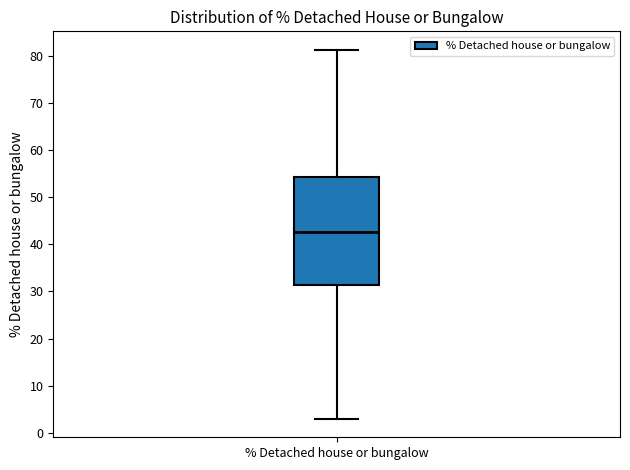

Transcribe this box plot: give where the median line is, the range the box spans, and where the two whiskers end, as read against the y-axis. The values are not printed on the chart, so give them approximately, as read against the axis.

median 43, box 31 to 54, whiskers 3 to 81